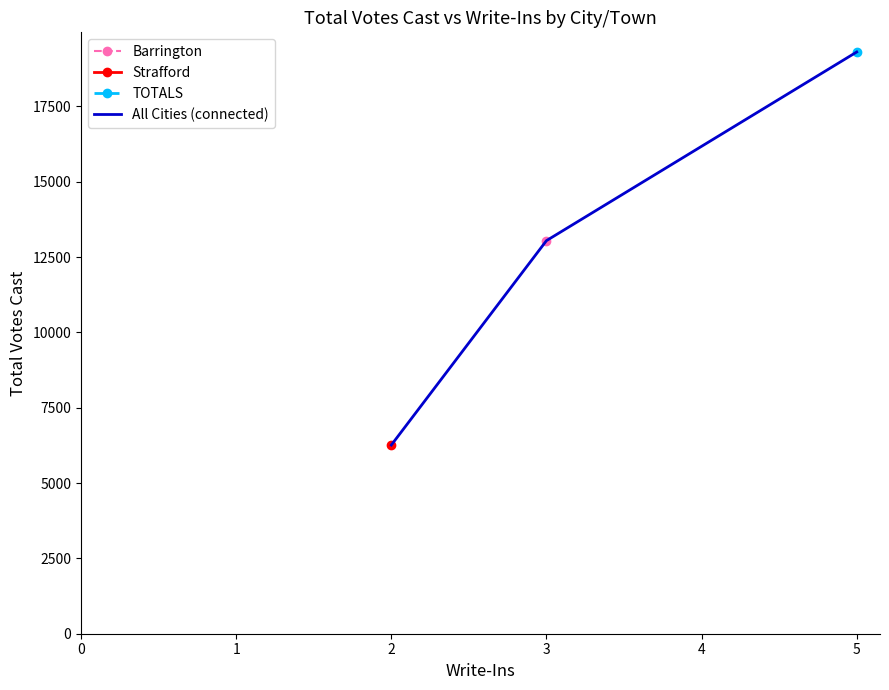

The value of All Cities (connected) at 3 is 13047. True or false?

True